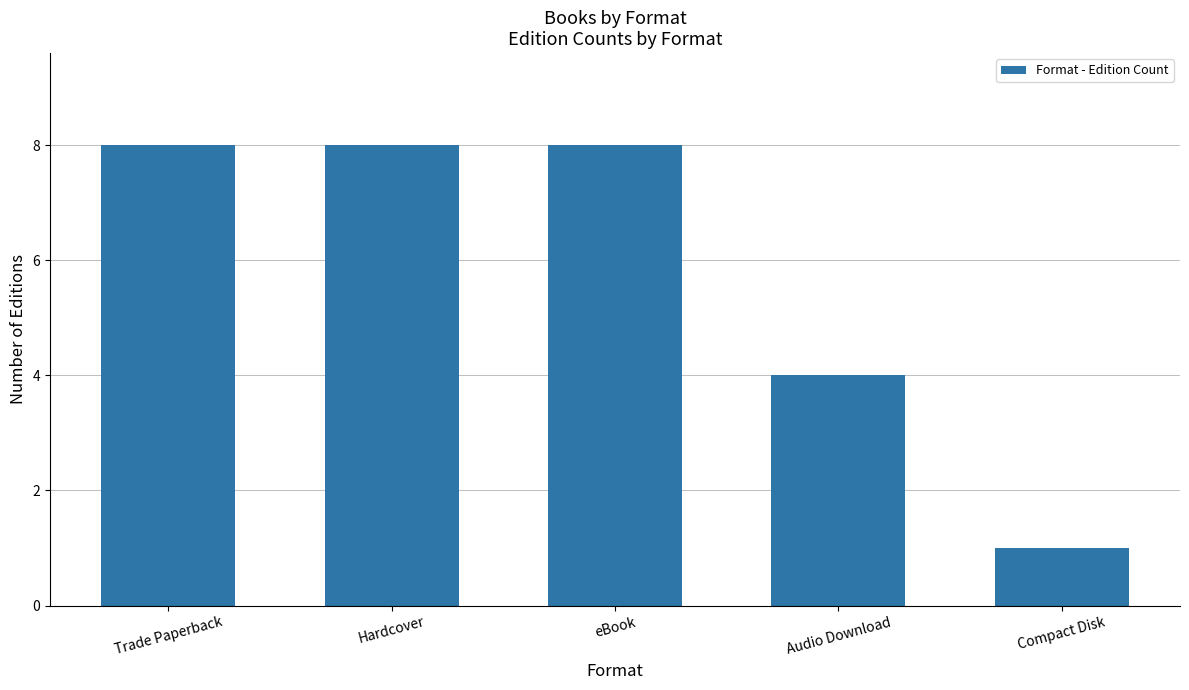

What is the average value?

6